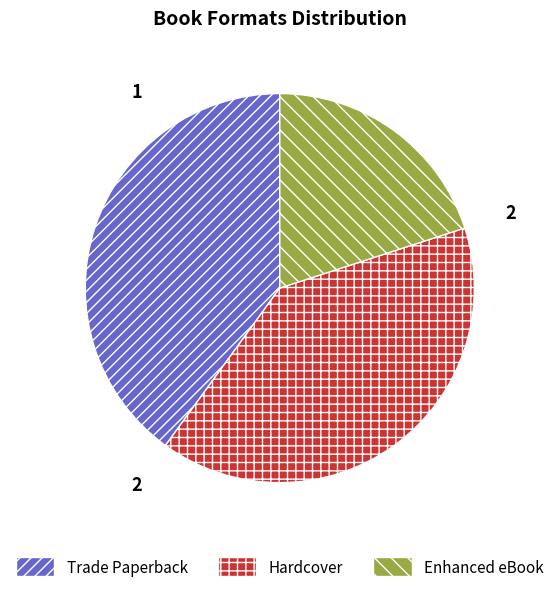

Approximately how many times larger is the value at Hardcover compared to Enhanced eBook?

2.0